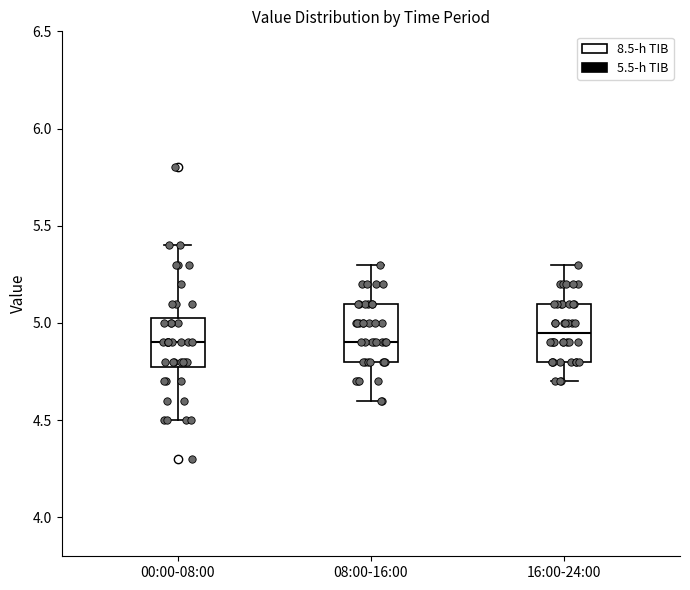

Reading left to right, read every box against the y-axis: the position of its median line, the range the box covers, and the ends of its whiskers. The values are not printed on the chart, so give them approximately, as read against the axis.

00:00-08:00: median 4.90, box 4.80 to 5.05, whiskers 4.50 to 5.40
08:00-16:00: median 4.90, box 4.80 to 5.10, whiskers 4.60 to 5.30
16:00-24:00: median 4.95, box 4.80 to 5.10, whiskers 4.70 to 5.30